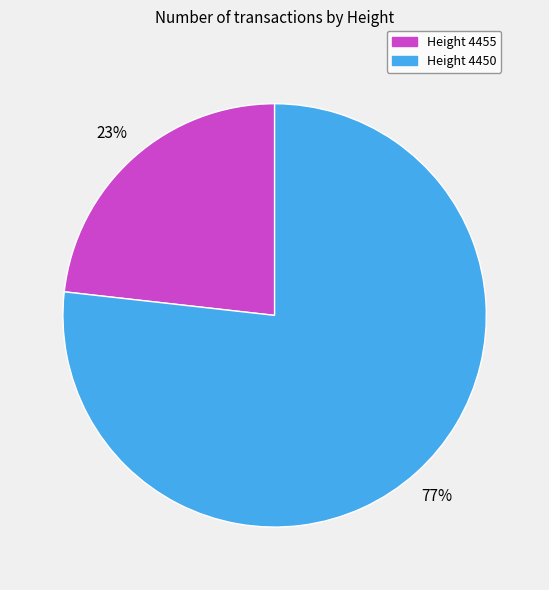

To the nearest percent, what is the average slice percentage?

50%